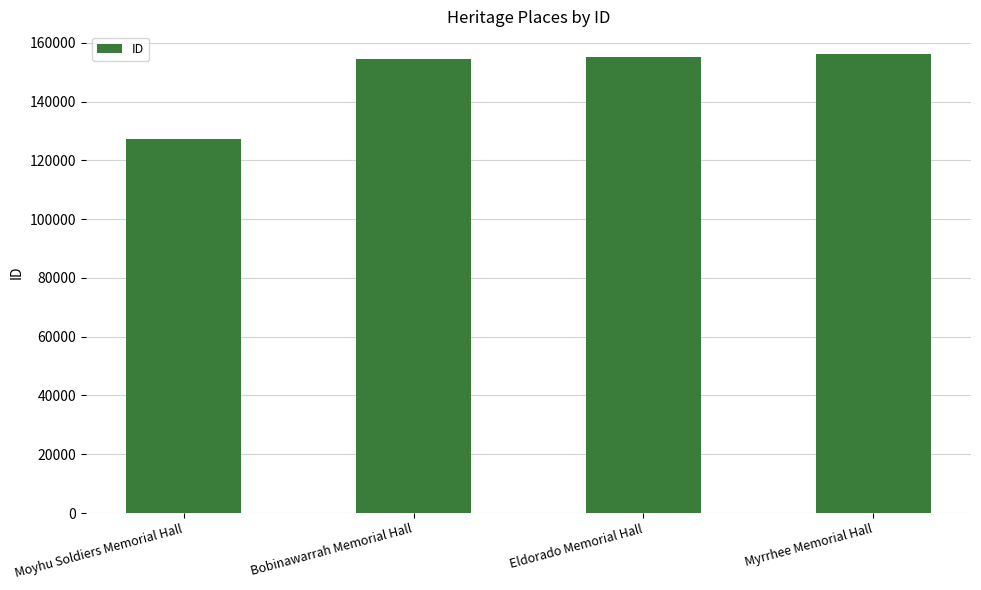

The chart shows a value of 33767 at Eldorado Memorial Hall. True or false?

False